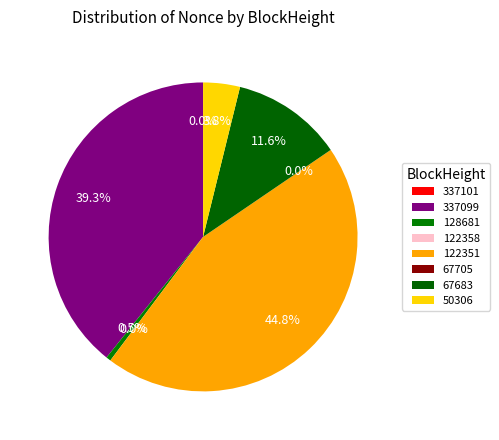

Does 50306 represent more than half of the total?

No